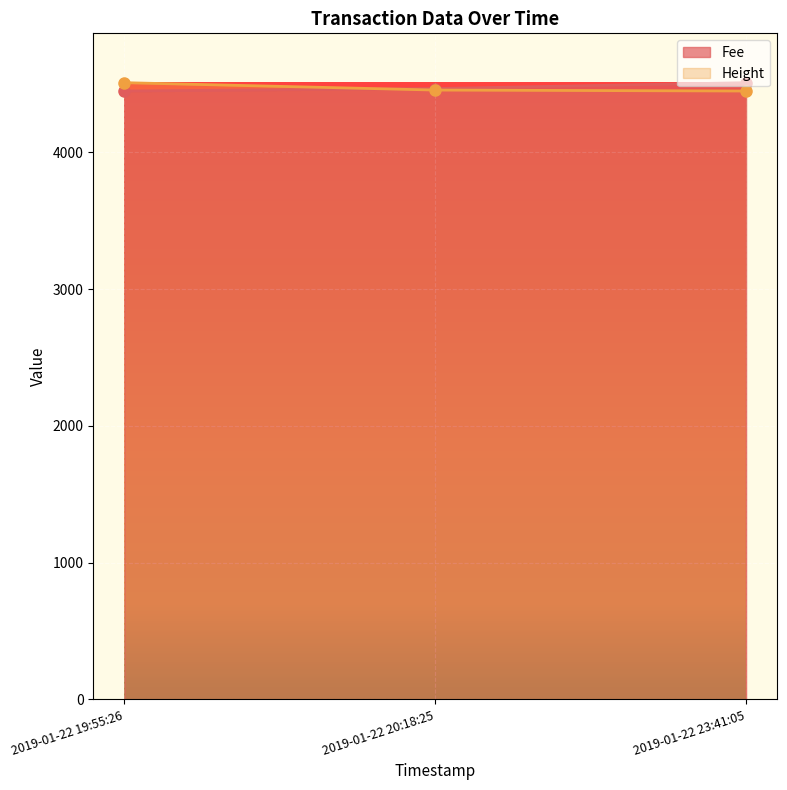

Reading left to right, what are all the values shown in this chart?

Fee: 4449.0	4467.1	4510.0
Height: 4510.0	4456.0	4449.0